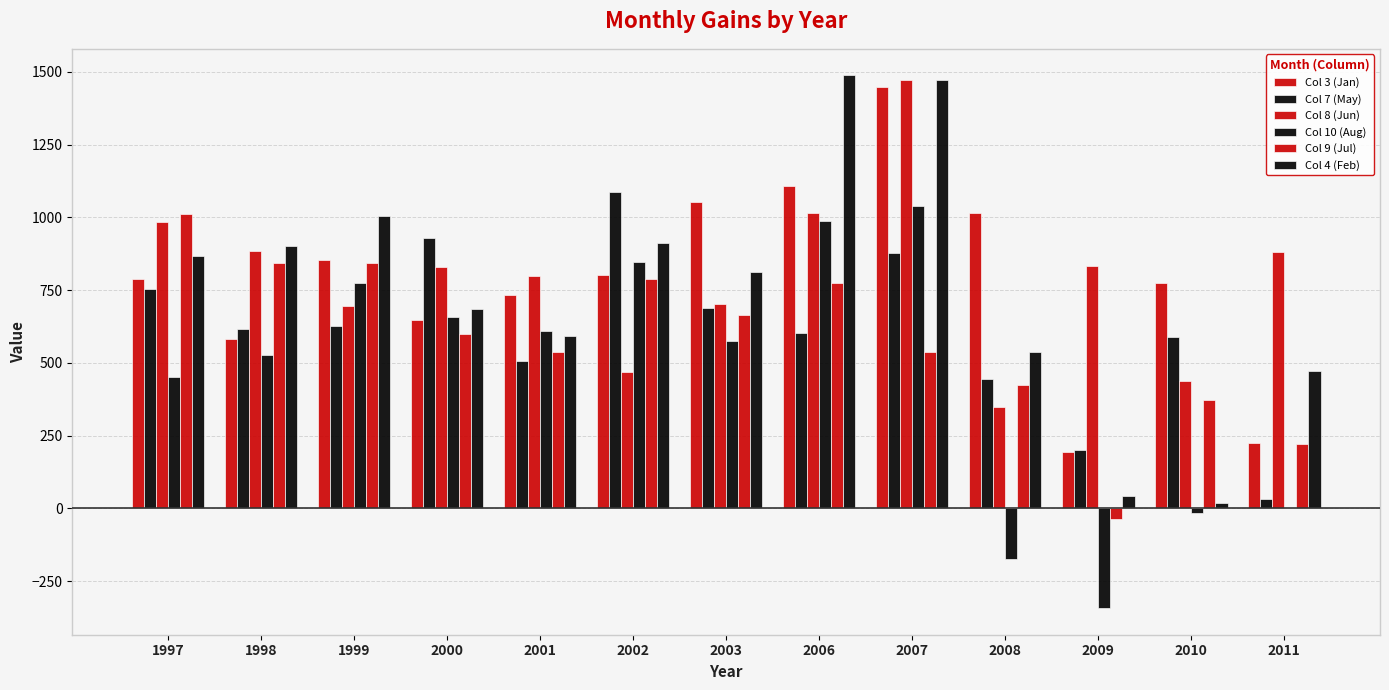

Are the bars horizontal?

No